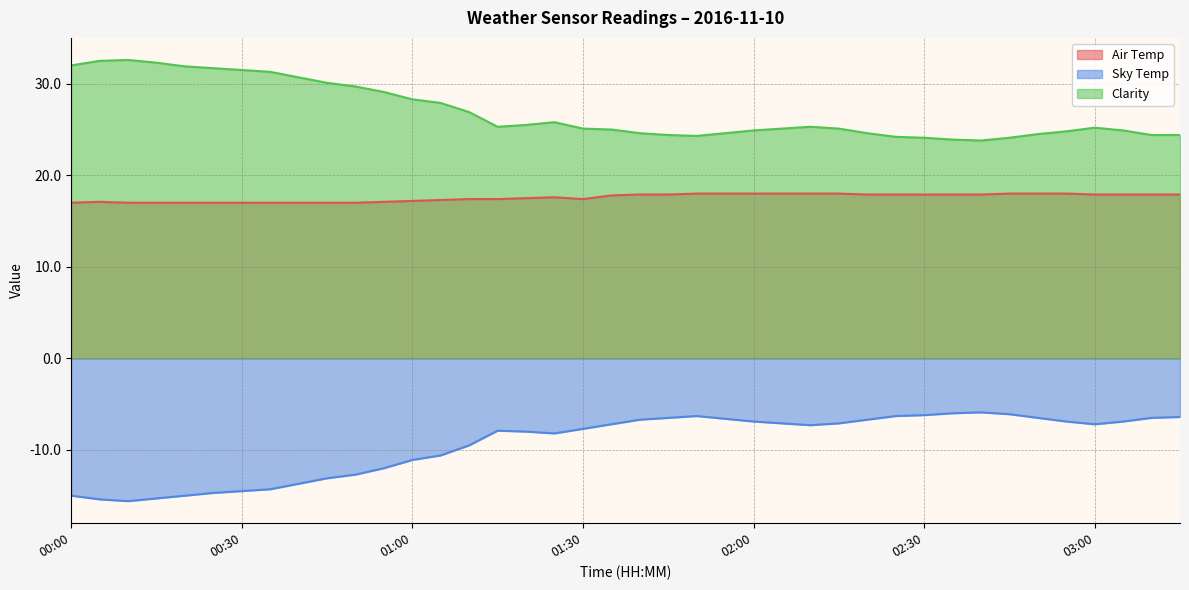

Reading left to right, list all the values displayed in this chart.

Air Temp: 00:00=17.0	00:05=17.1	00:10=17.0	00:15=17.0	00:20=17.0	00:25=17.0	00:30=17.0	00:35=17.0	00:40=17.0	00:45=17.0	00:50=17.0	00:55=17.1	01:00=17.2	01:05=17.3	01:10=17.4	01:15=17.4	01:20=17.5	01:25=17.6	01:30=17.4	01:35=17.8	01:40=17.9	01:45=17.9	01:50=18.0	01:55=18.0	02:00=18.0	02:05=18.0	02:10=18.0	02:15=18.0	02:20=17.9	02:25=17.9	02:30=17.9	02:35=17.9	02:40=17.9	02:45=18.0	02:50=18.0	02:55=18.0	03:00=17.9	03:05=17.9	03:10=17.9	03:15=17.9
Sky Temp: 00:00=-15.0	00:05=-15.4	00:10=-15.6	00:15=-15.3	00:20=-15.0	00:25=-14.7	00:30=-14.5	00:35=-14.3	00:40=-13.7	00:45=-13.1	00:50=-12.7	00:55=-12.0	01:00=-11.1	01:05=-10.6	01:10=-9.5	01:15=-7.9	01:20=-8.0	01:25=-8.2	01:30=-7.7	01:35=-7.2	01:40=-6.7	01:45=-6.5	01:50=-6.3	01:55=-6.6	02:00=-6.9	02:05=-7.1	02:10=-7.3	02:15=-7.1	02:20=-6.7	02:25=-6.3	02:30=-6.2	02:35=-6.0	02:40=-5.9	02:45=-6.1	02:50=-6.5	02:55=-6.9	03:00=-7.2	03:05=-6.9	03:10=-6.5	03:15=-6.4
Clarity: 00:00=32.0	00:05=32.5	00:10=32.6	00:15=32.3	00:20=31.9	00:25=31.7	00:30=31.5	00:35=31.3	00:40=30.7	00:45=30.1	00:50=29.7	00:55=29.1	01:00=28.3	01:05=27.9	01:10=26.9	01:15=25.3	01:20=25.5	01:25=25.8	01:30=25.1	01:35=25.0	01:40=24.6	01:45=24.4	01:50=24.3	01:55=24.6	02:00=24.9	02:05=25.1	02:10=25.3	02:15=25.1	02:20=24.6	02:25=24.2	02:30=24.1	02:35=23.9	02:40=23.8	02:45=24.1	02:50=24.5	02:55=24.8	03:00=25.2	03:05=24.9	03:10=24.4	03:15=24.4